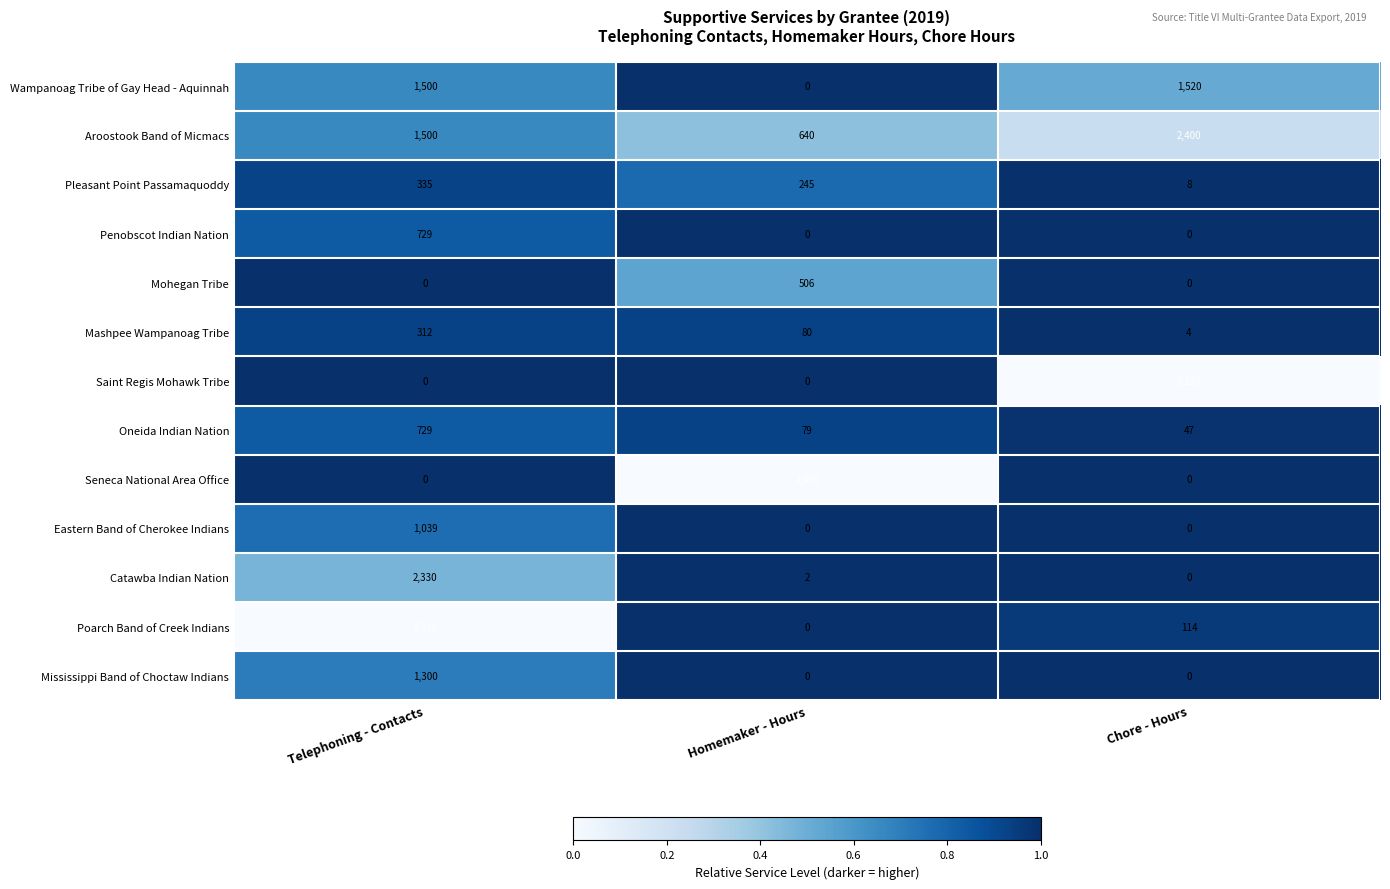

What is the spread (max minus min) of values at Homemaker - Hours?

1098